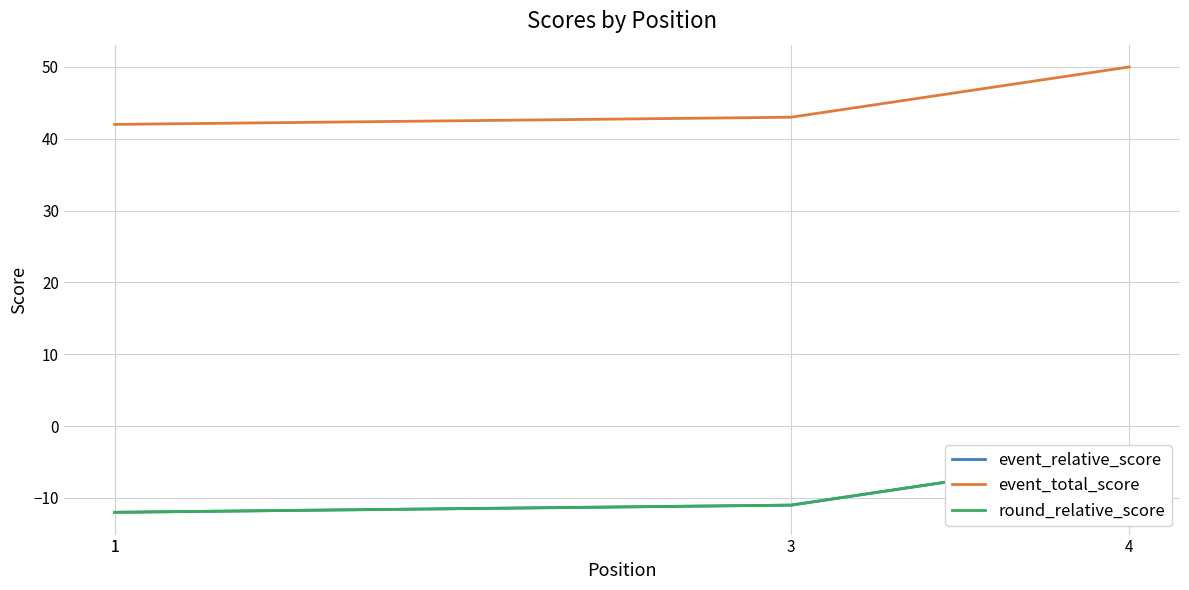

Is this an area chart (filled region under the line)?

No